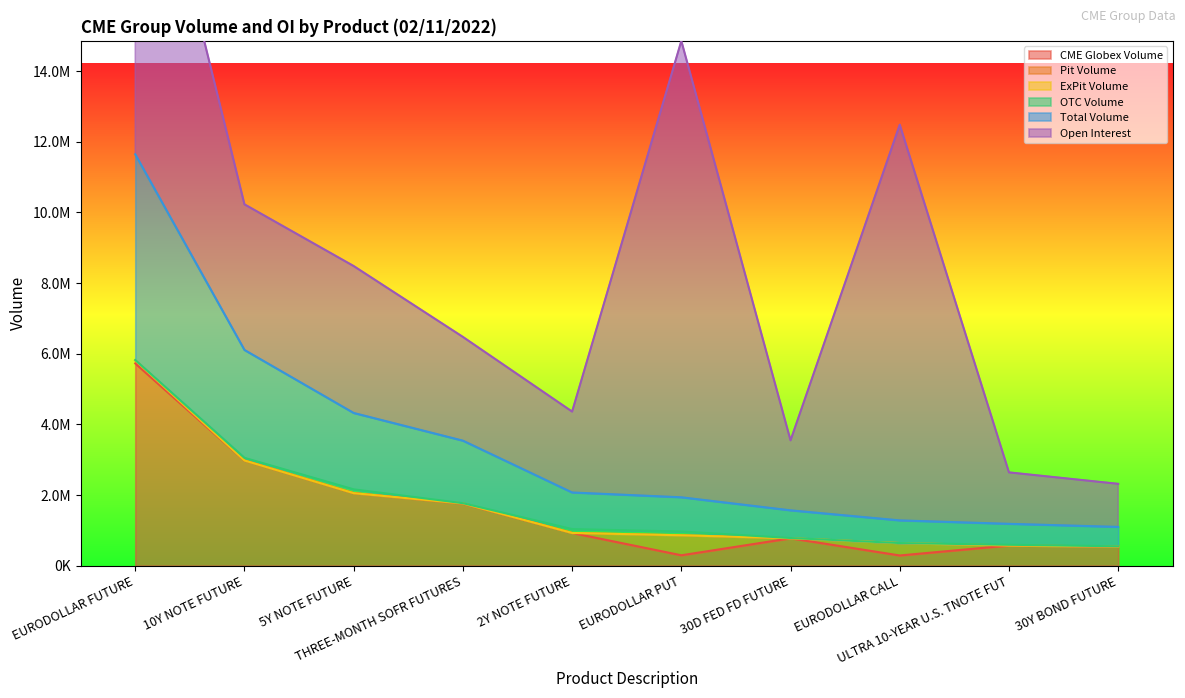

How many lines are shown in the chart?

6